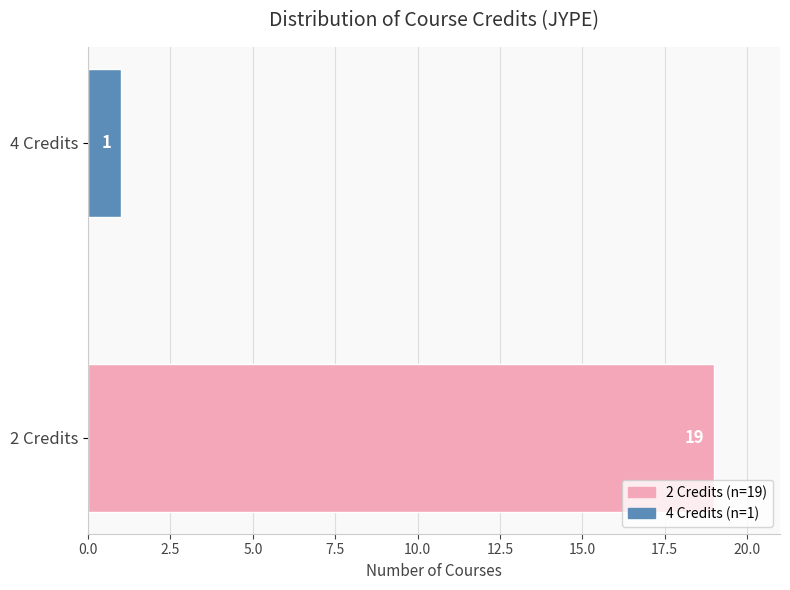

Reading top to bottom, extract all data points from this chart.

4 Credits=1	2 Credits=19